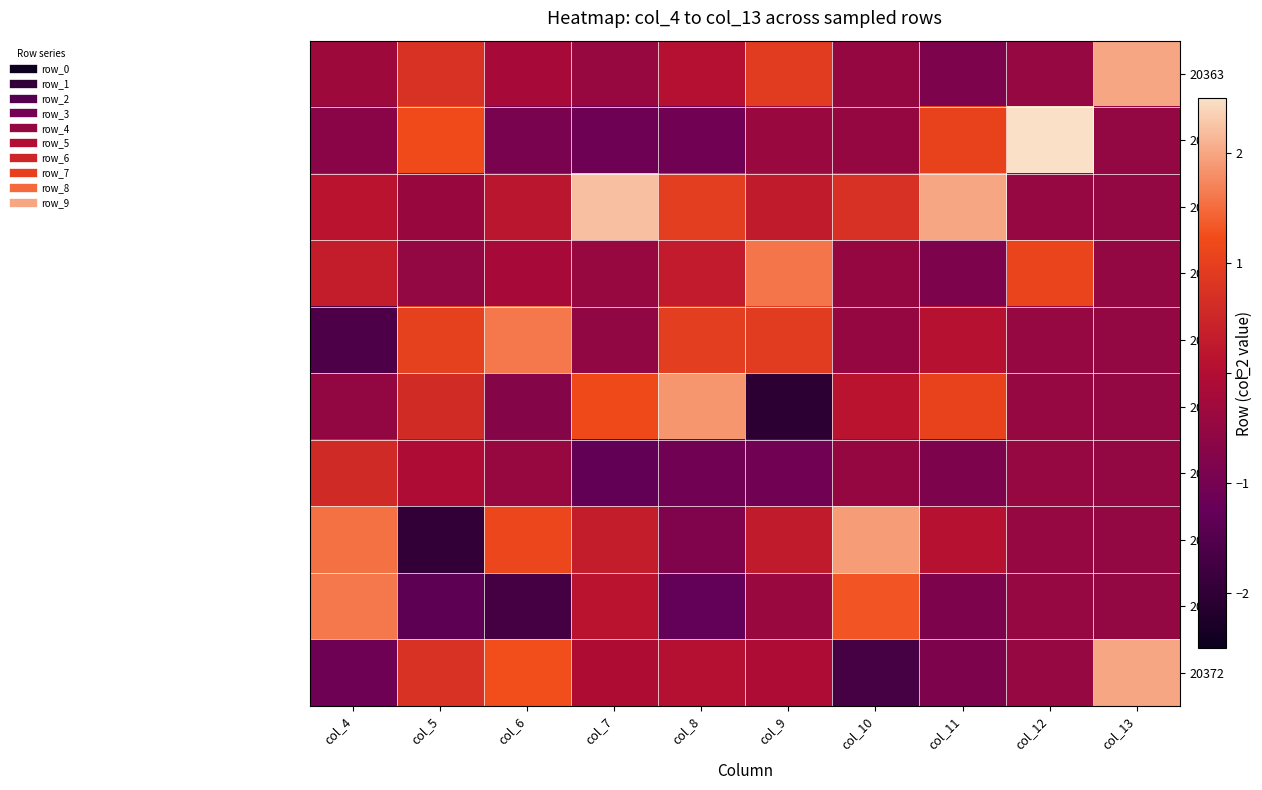

What is the spread (max minus min) of values at col_11?

2.9